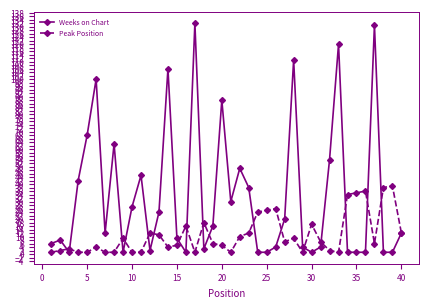

What are all the series names shown in the legend?

Weeks on Chart, Peak Position